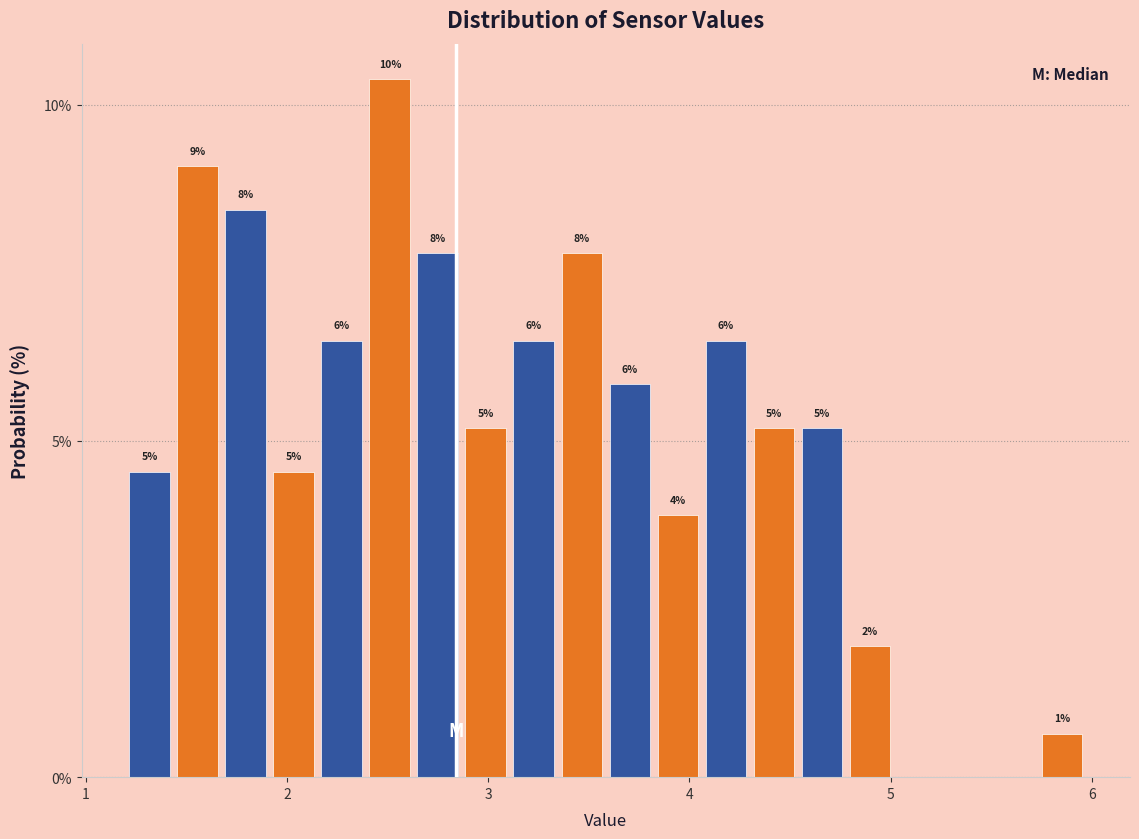

Read against the x-axis, roughly where is the centre of the tallest bar?

2.5